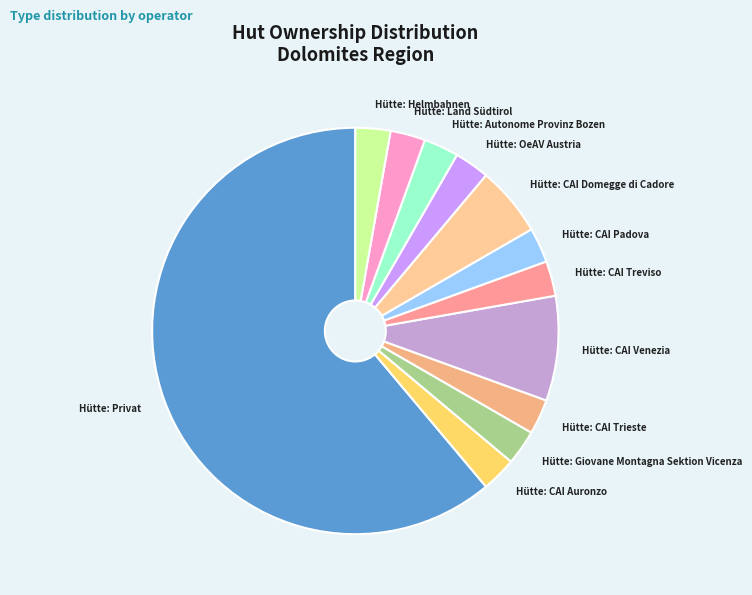

Combined, do Hütte: Autonome Provinz Bozen and Hütte: CAI Venezia account for over 50%?

No